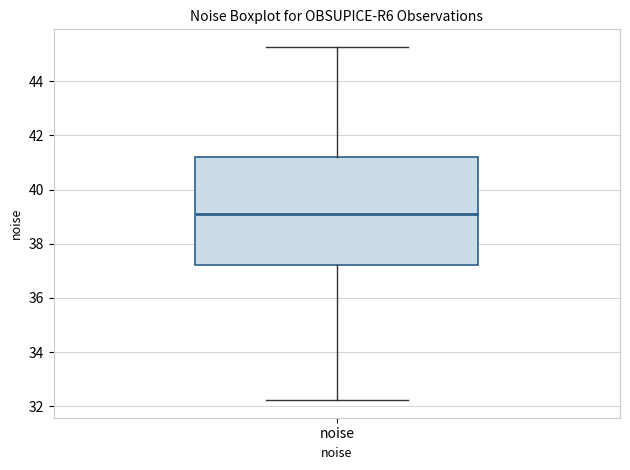

Read this box plot against the y-axis: the position of the median line, the range covered by the box, and the ends of both whiskers. The values are not printed on the chart, so give them approximately, as read against the axis.

median 39.0, box 37.2 to 41.2, whiskers 32.2 to 45.2